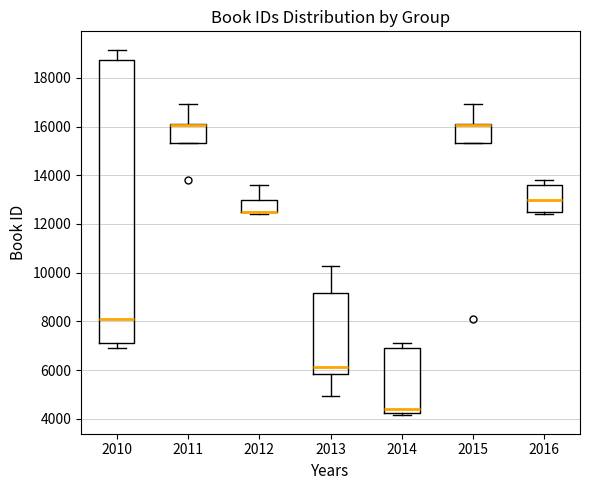

Comparing the boxes themselves (not the whiskers), which one is the tallest?

2010